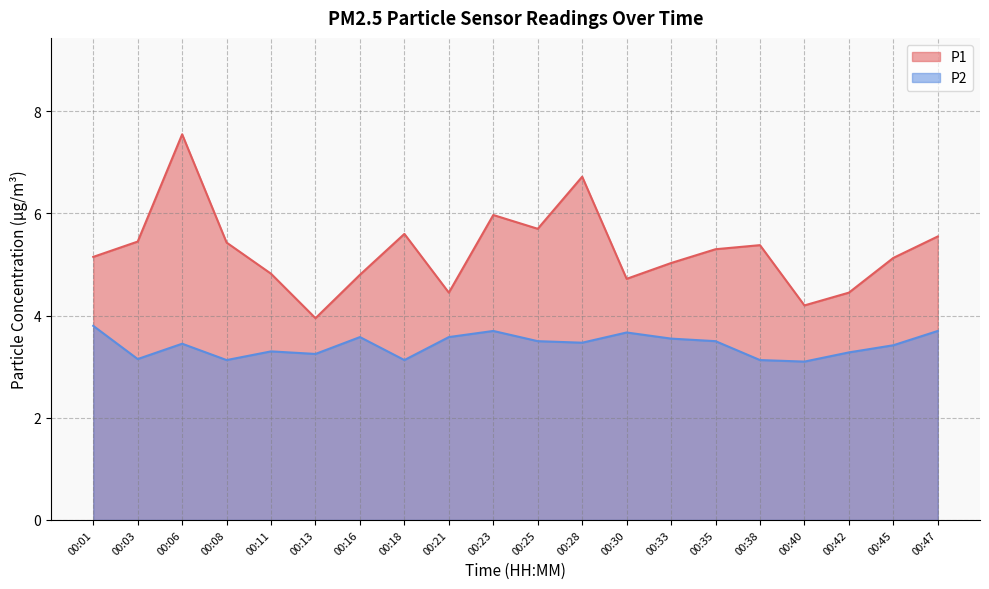

In P2, how many points are higher than both neighbors (excluding endpoints)?

5